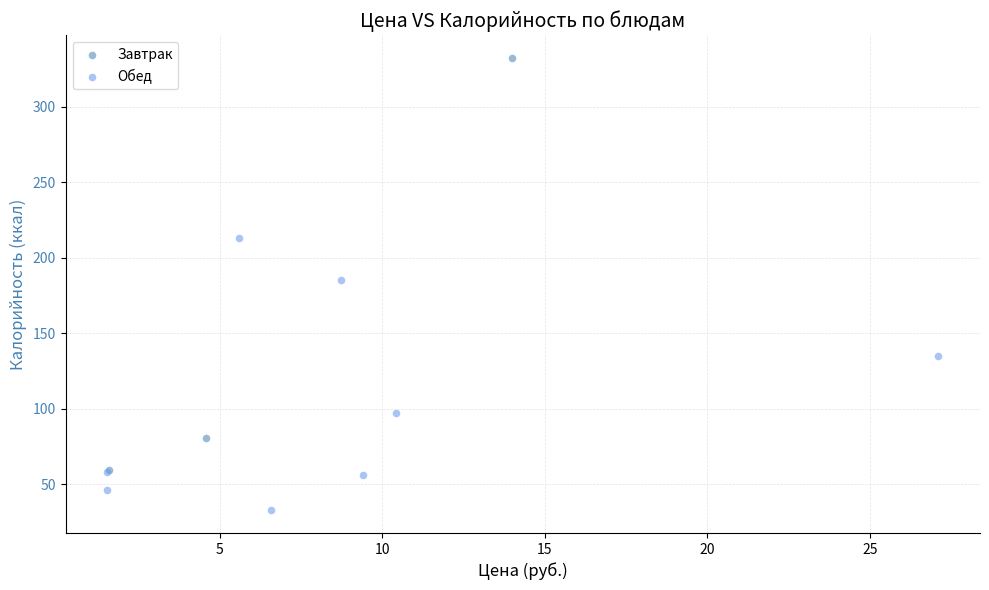

Which series reaches the minimum Y coordinate?

Обед